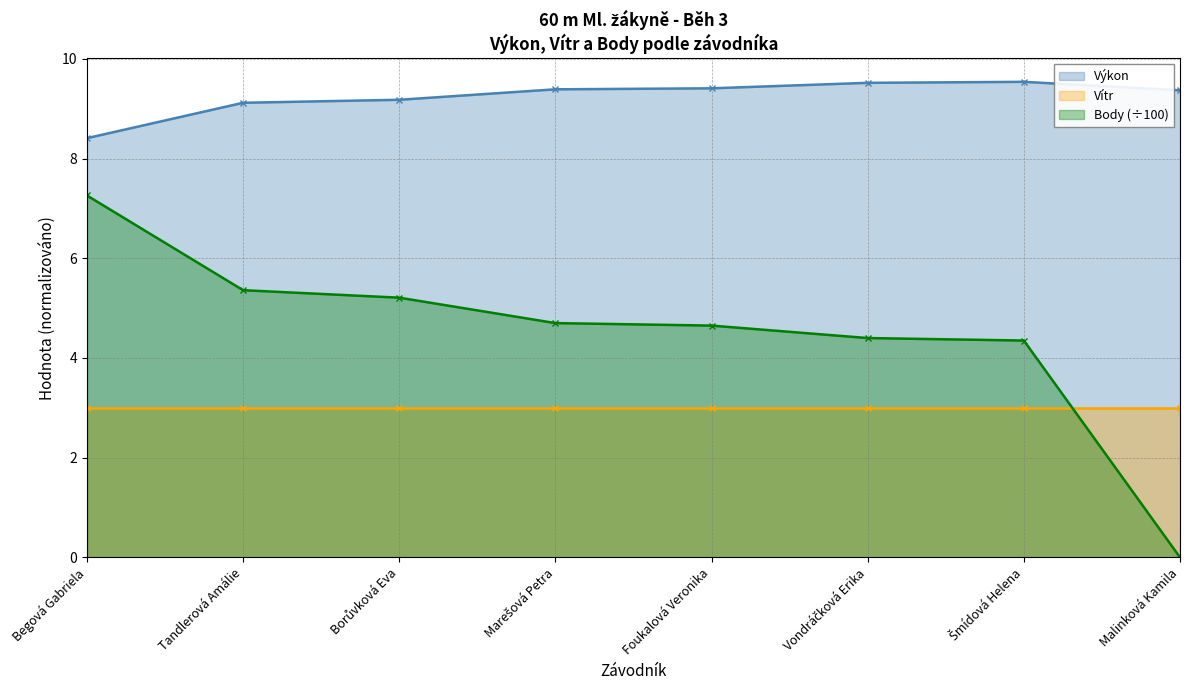

Which label corresponds to the smallest value in the chart?

Malinková Kamila